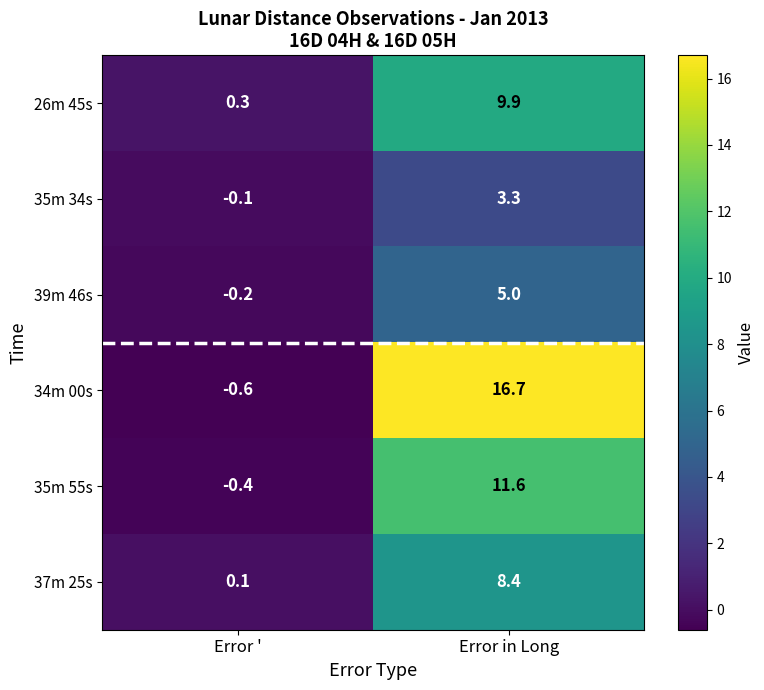

What is the difference between the highest and lowest values at Error in Long?

13.4